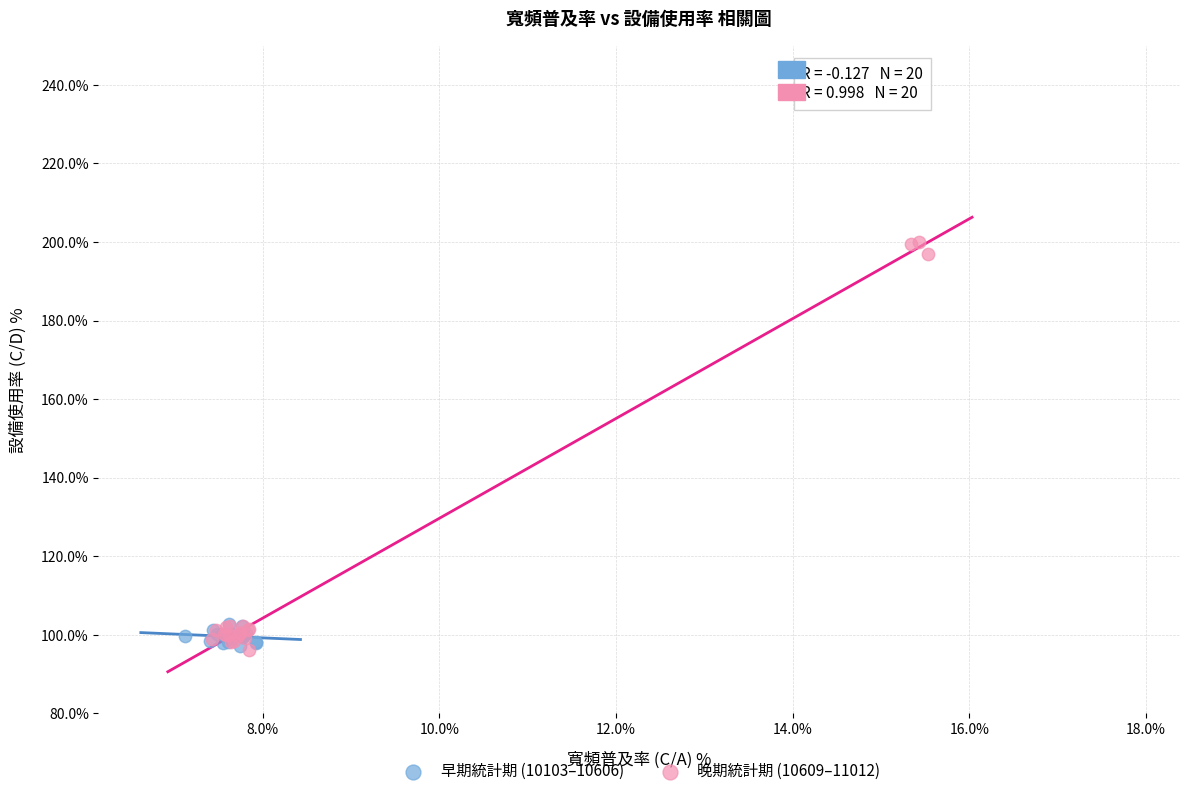

Which series reaches the maximum Y coordinate?

晚期統計期 (10609–11012)